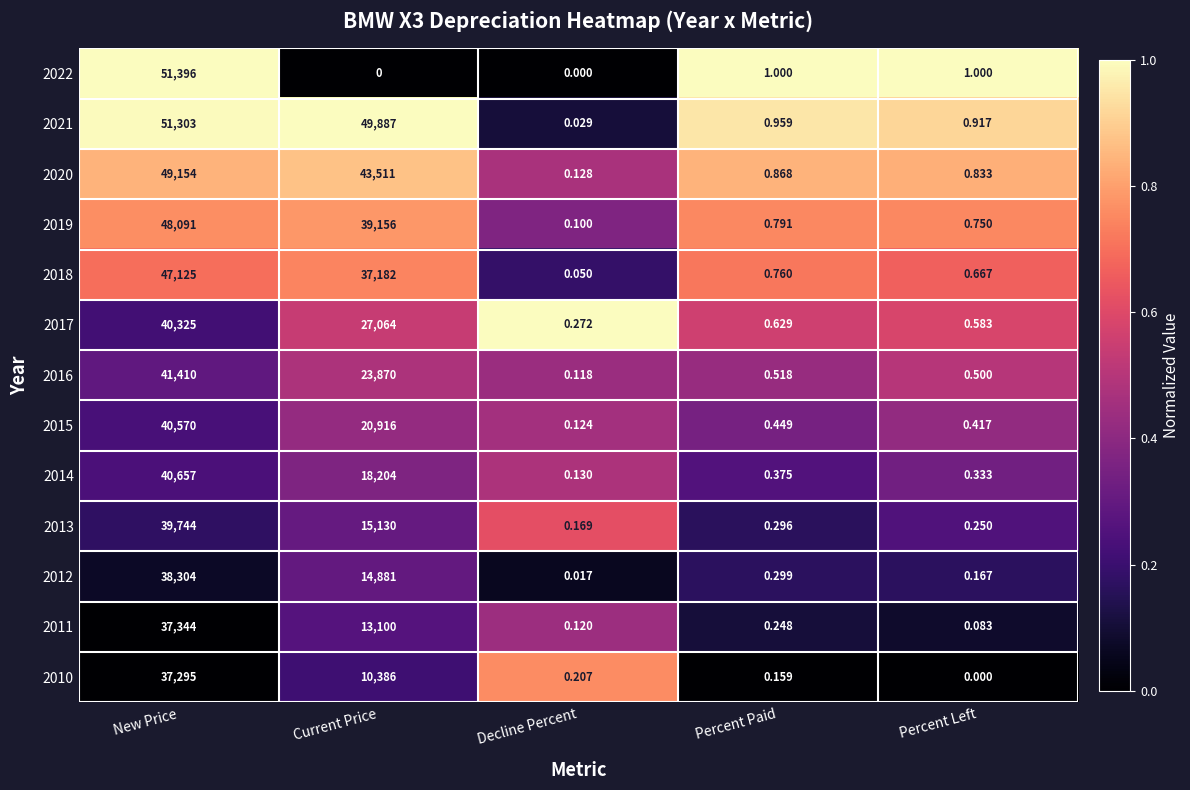

Where is 2011 nearest to the value 18672?

Current Price